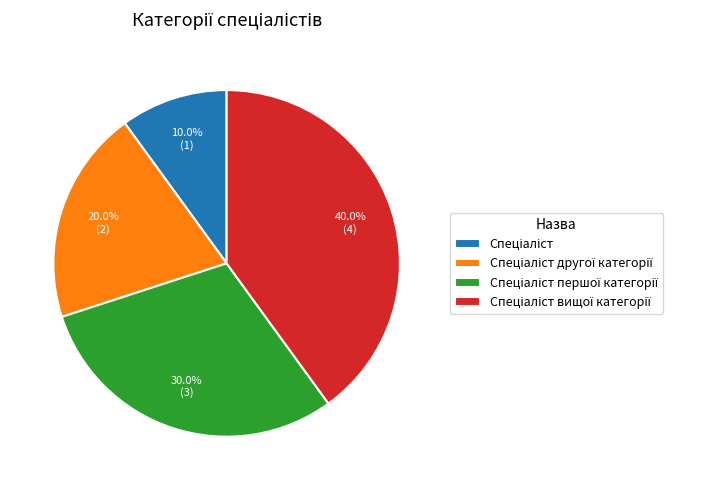

How many segments does this pie chart have?

4